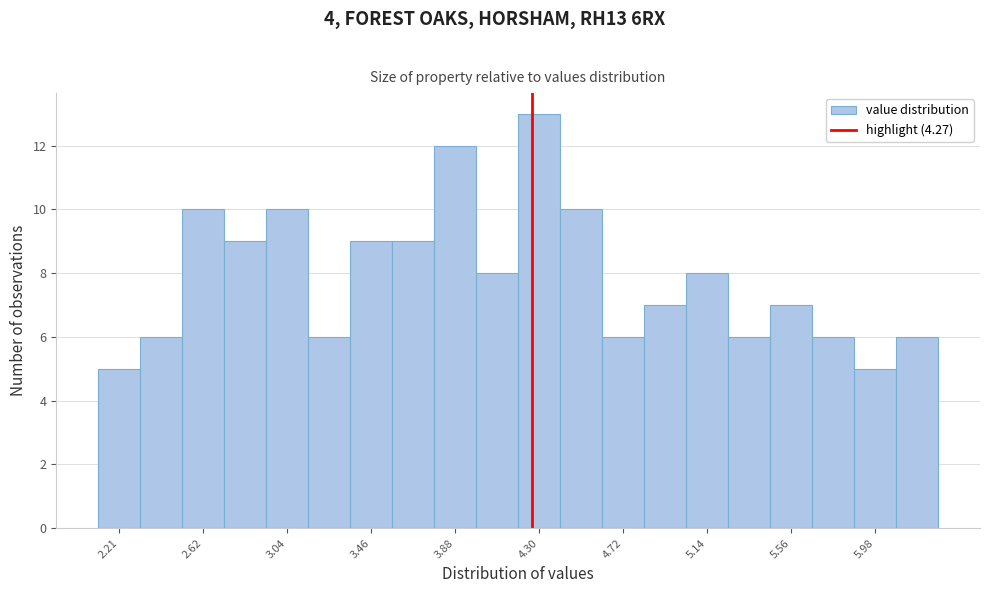

Reading left to right, transcribe this chart: for each bar, give the range it covers on the x-axis and its height. Neither the bar edges nor the heights are printed on the chart, so give them approximately, as read against the axes.

2.10 to 2.31: 5
2.31 to 2.52: 6
2.52 to 2.73: 10
2.73 to 2.94: 9
2.94 to 3.15: 10
3.15 to 3.36: 6
3.36 to 3.57: 9
3.57 to 3.78: 9
3.78 to 3.99: 12
3.99 to 4.20: 8
4.20 to 4.41: 13
4.41 to 4.62: 10
4.62 to 4.83: 6
4.83 to 5.04: 7
5.04 to 5.25: 8
5.25 to 5.46: 6
5.46 to 5.67: 7
5.67 to 5.88: 6
5.88 to 6.09: 5
6.09 to 6.30: 6